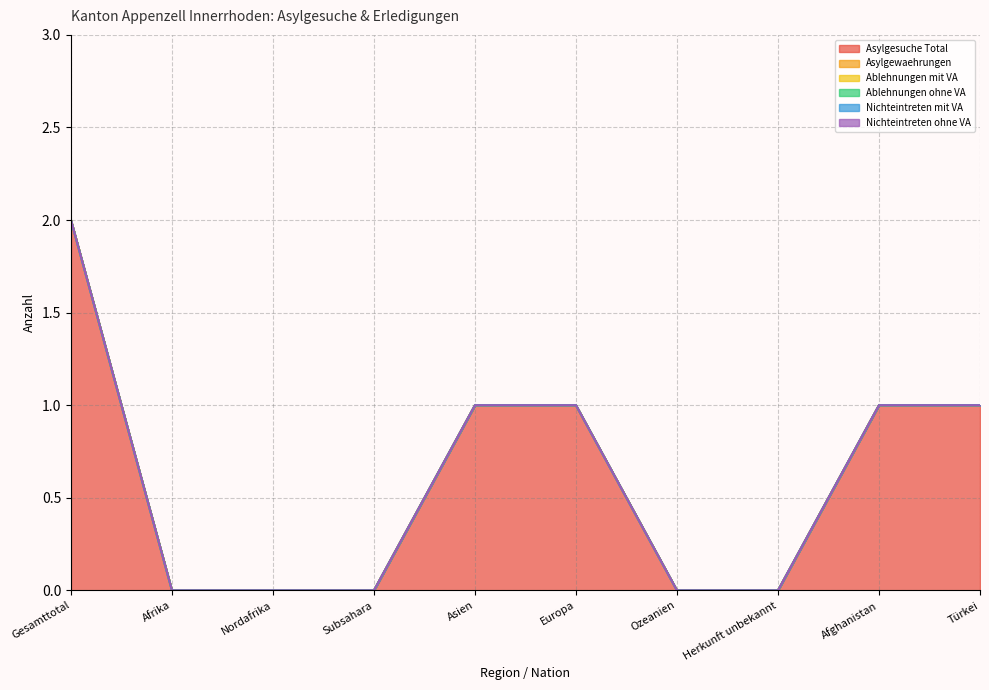

Which series has the widest spread of values?

Asylgesuche Total